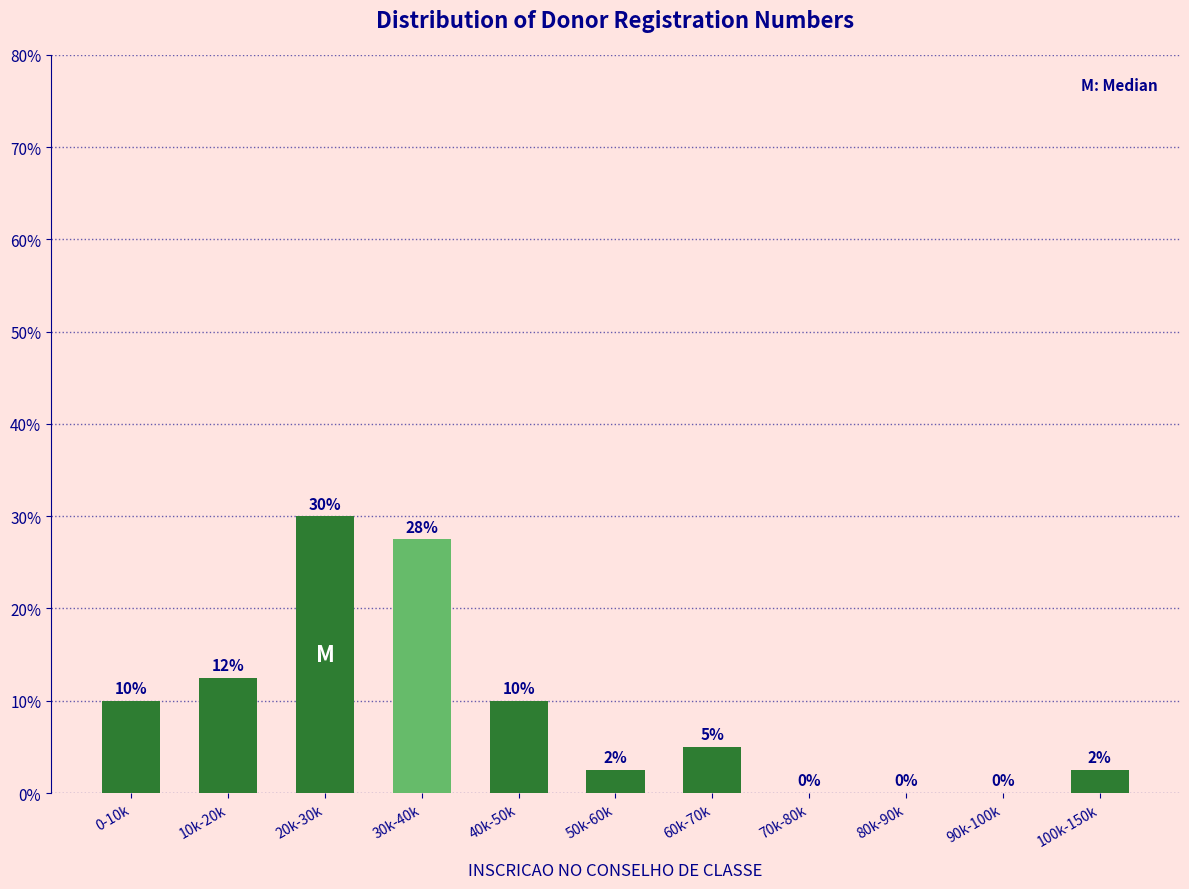

Which label corresponds to the largest value in the chart?

20k-30k